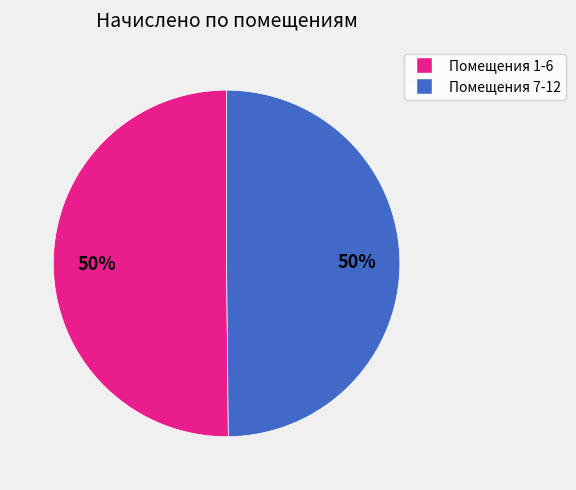

To the nearest percent, what is the average slice percentage?

50%